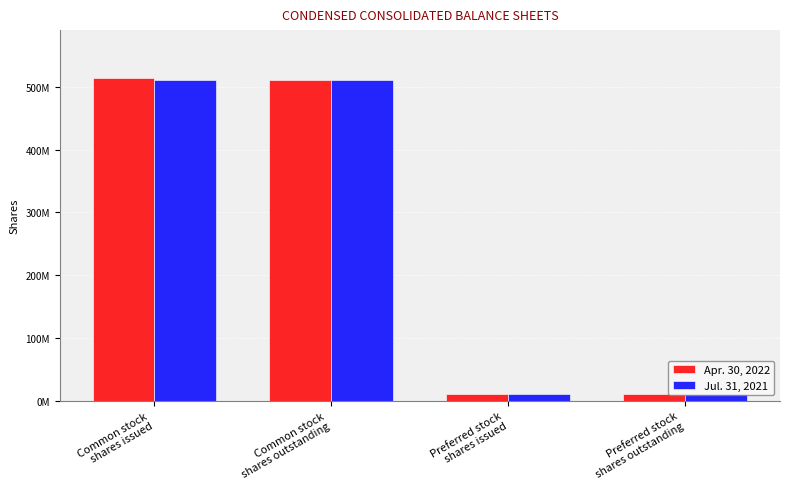

At which label does Apr. 30, 2022 reach its minimum?

Preferred stock
shares issued